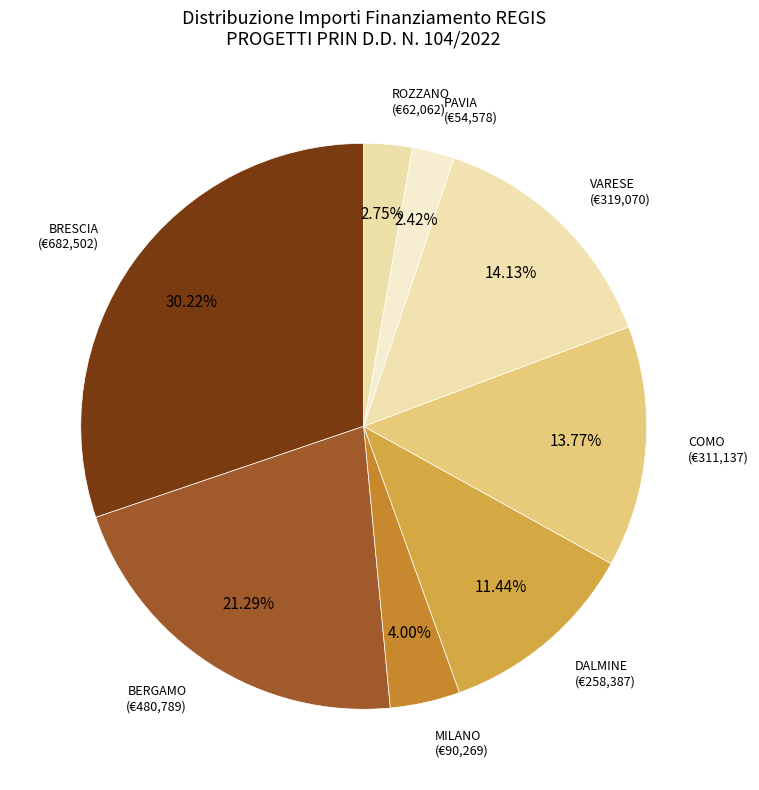

Is there any slice that represents more than half of the pie?

No